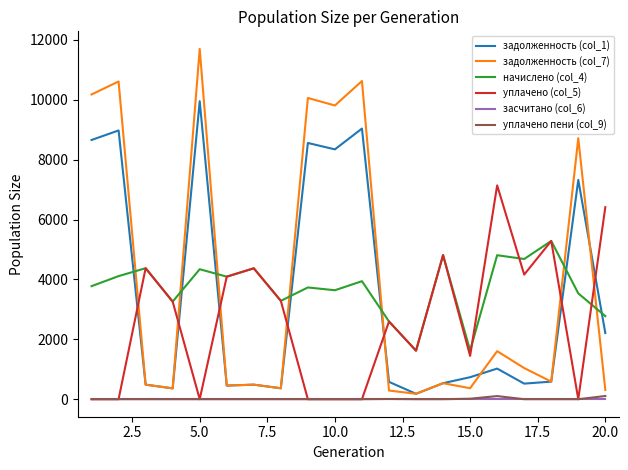

How many values in the задолженность (col_7) series are below 587?

10